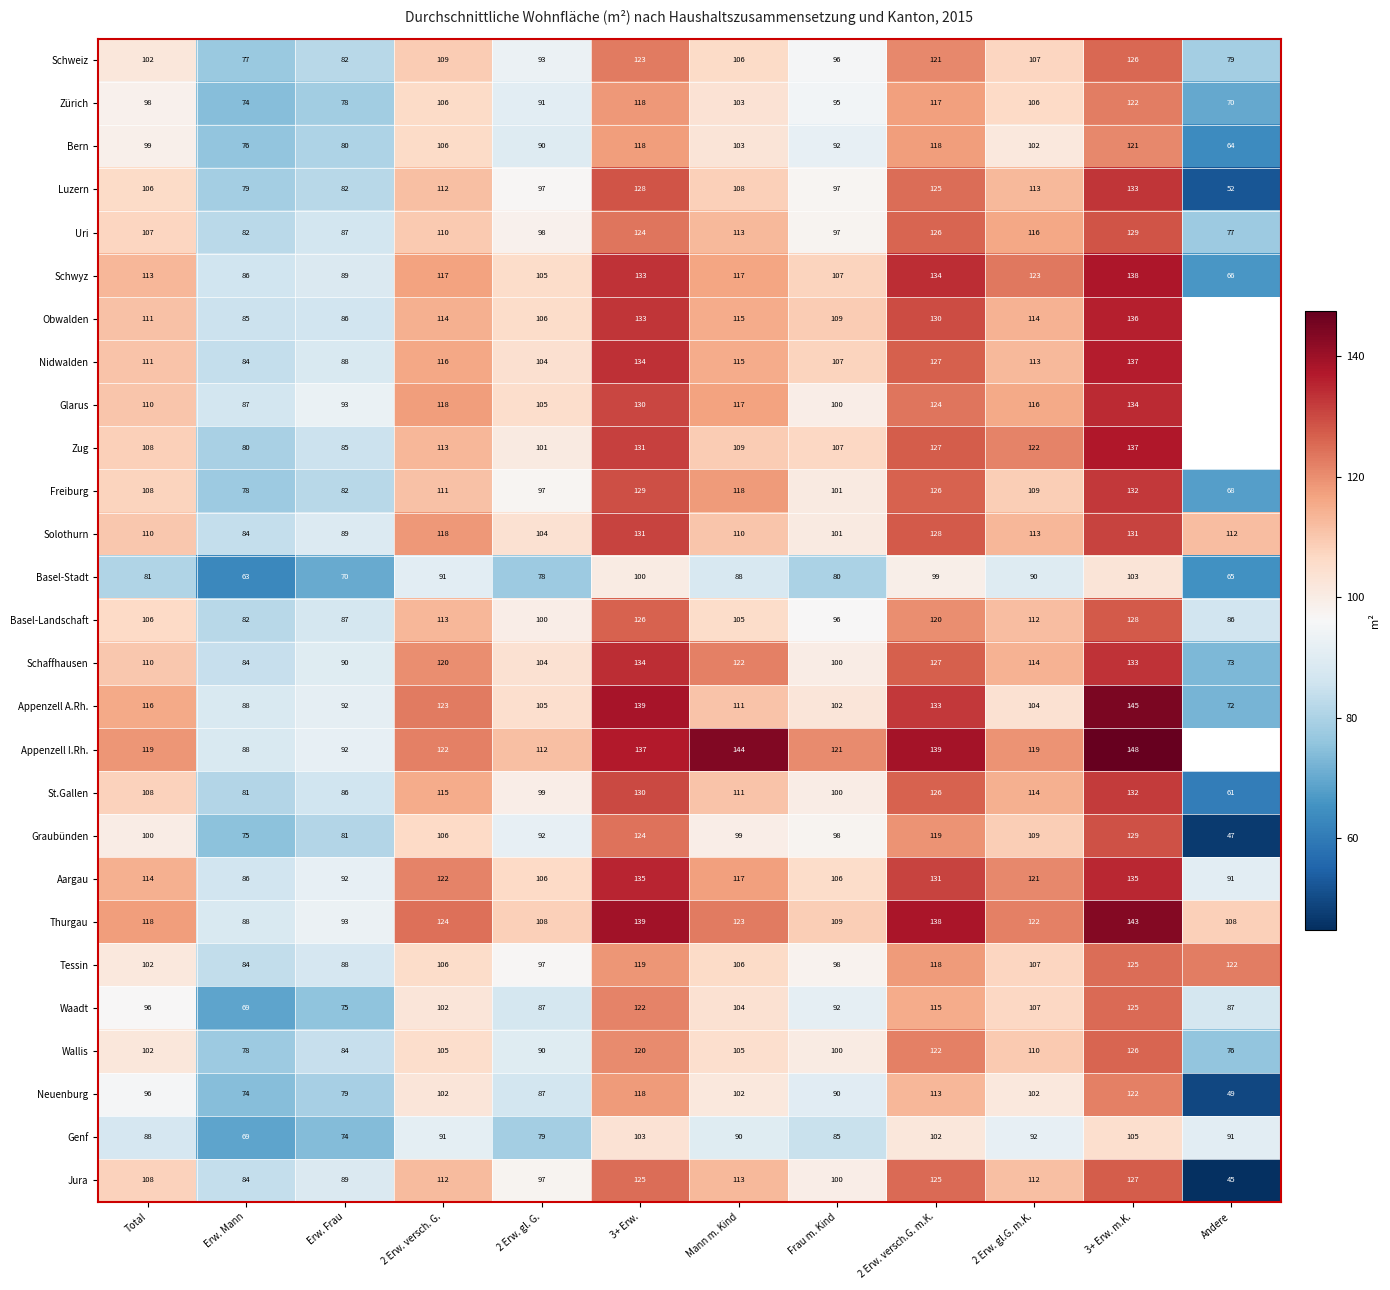

At which label is Uri closest to 103?

Total